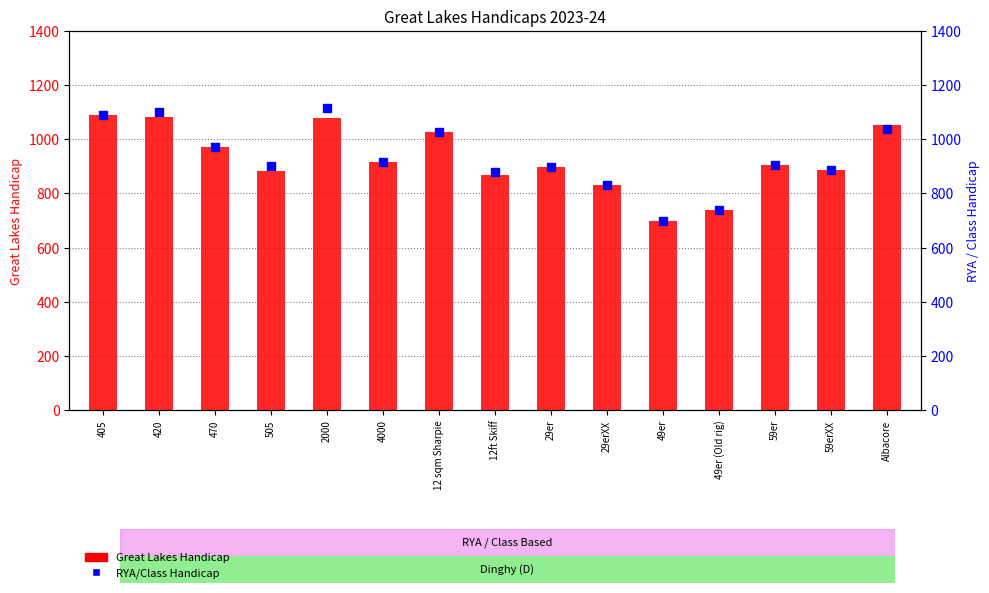

Which series reaches the maximum Y coordinate?

RYA/Class Handicap